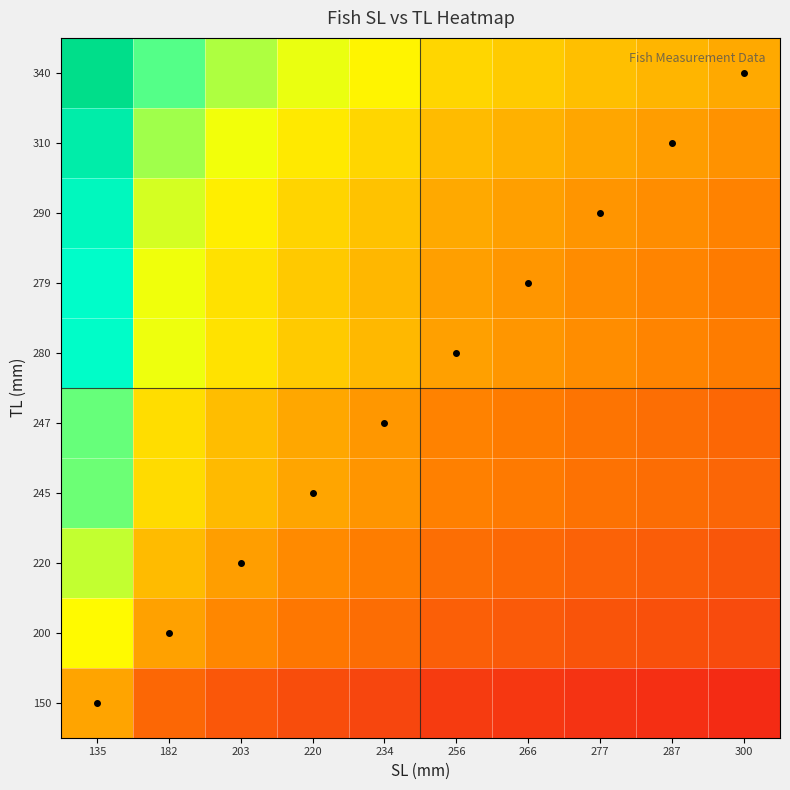

Reading left to right, list all the values displayed in this chart.

150: 135=1.1	182=0.8	203=0.7	220=0.7	234=0.6	256=0.6	266=0.6	277=0.5	287=0.5	300=0.5
200: 135=1.5	182=1.1	203=1.0	220=0.9	234=0.9	256=0.8	266=0.8	277=0.7	287=0.7	300=0.7
220: 135=1.6	182=1.2	203=1.1	220=1.0	234=0.9	256=0.9	266=0.8	277=0.8	287=0.8	300=0.7
245: 135=1.8	182=1.3	203=1.2	220=1.1	234=1.0	256=1.0	266=0.9	277=0.9	287=0.9	300=0.8
247: 135=1.8	182=1.4	203=1.2	220=1.1	234=1.1	256=1.0	266=0.9	277=0.9	287=0.9	300=0.8
280: 135=2.1	182=1.5	203=1.4	220=1.3	234=1.2	256=1.1	266=1.1	277=1.0	287=1.0	300=0.9
279: 135=2.1	182=1.5	203=1.4	220=1.3	234=1.2	256=1.1	266=1.0	277=1.0	287=1.0	300=0.9
290: 135=2.1	182=1.6	203=1.4	220=1.3	234=1.2	256=1.1	266=1.1	277=1.0	287=1.0	300=1.0
310: 135=2.3	182=1.7	203=1.5	220=1.4	234=1.3	256=1.2	266=1.2	277=1.1	287=1.1	300=1.0
340: 135=2.5	182=1.9	203=1.7	220=1.5	234=1.5	256=1.3	266=1.3	277=1.2	287=1.2	300=1.1